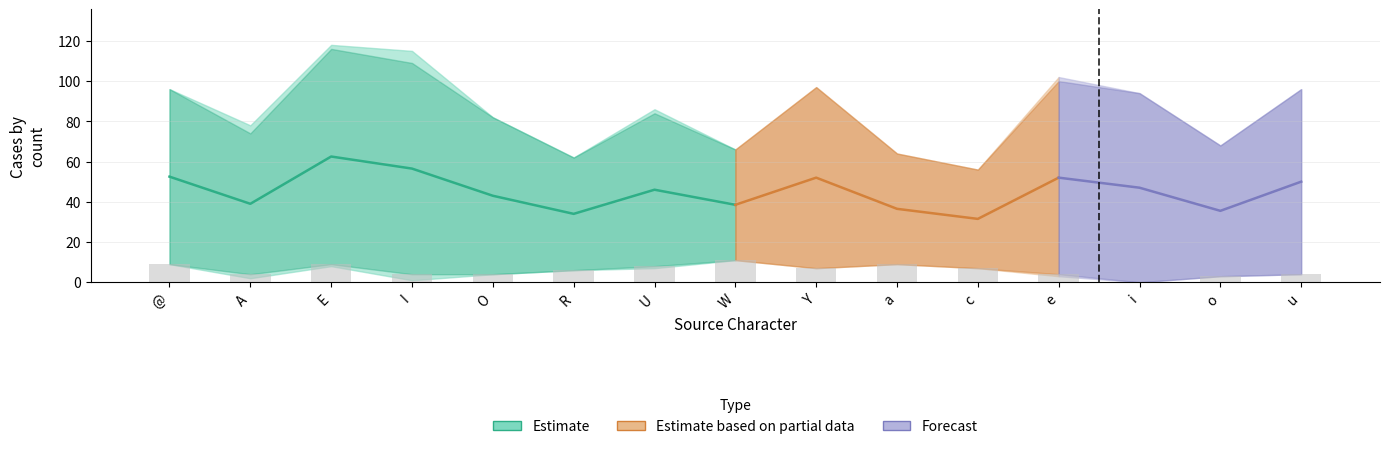

How many data points in Insertion are less than 6?

7